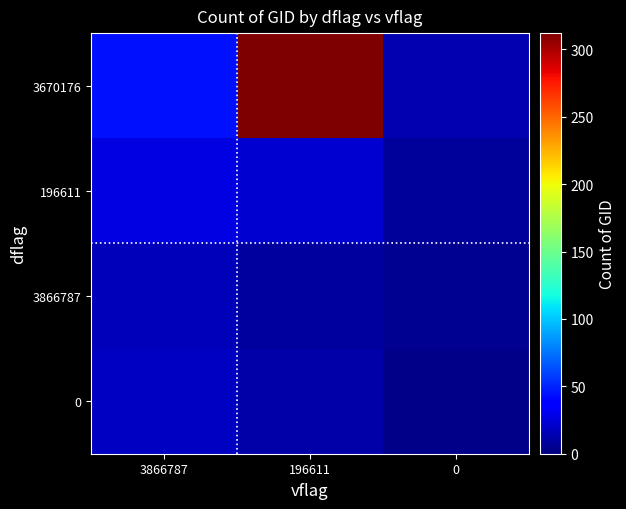

Which category has the highest value across all series?

196611